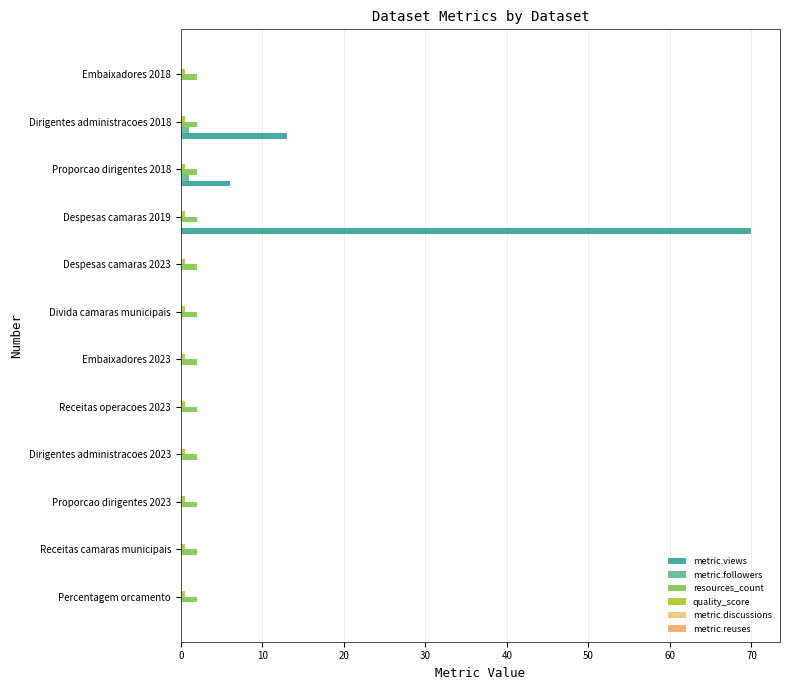

What is the average value of the metric.followers series?

0.2